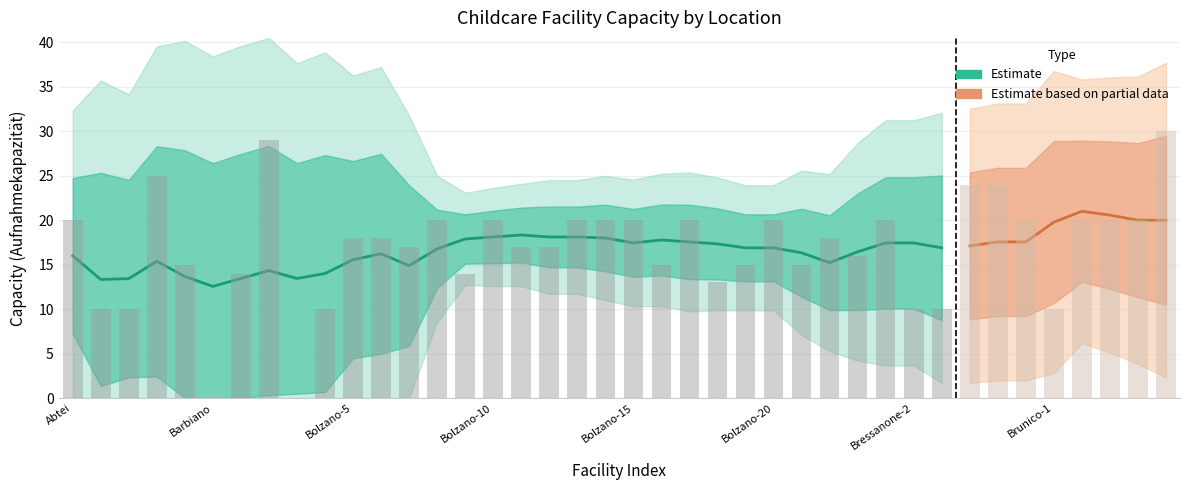

How many bars are there in total?

40